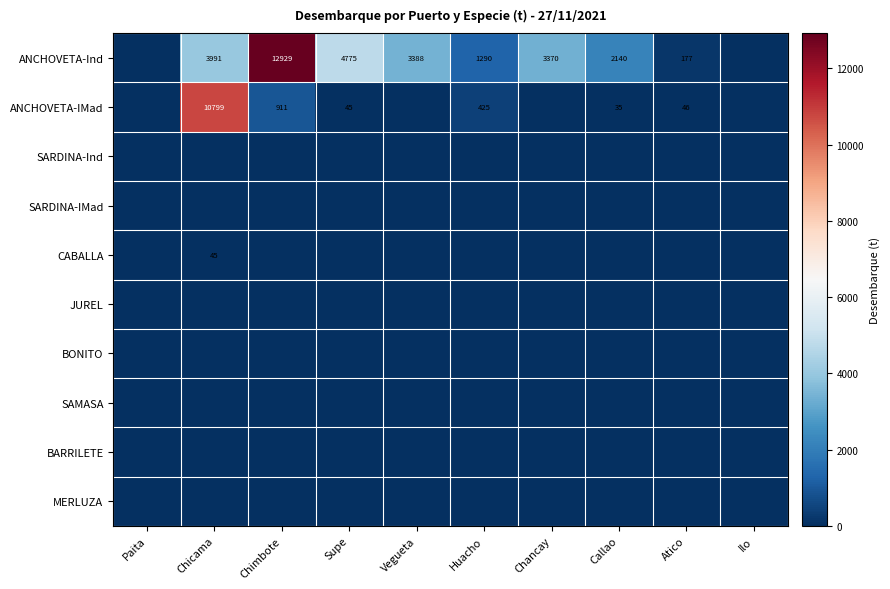

Which label corresponds to the smallest value in the chart?

Paita